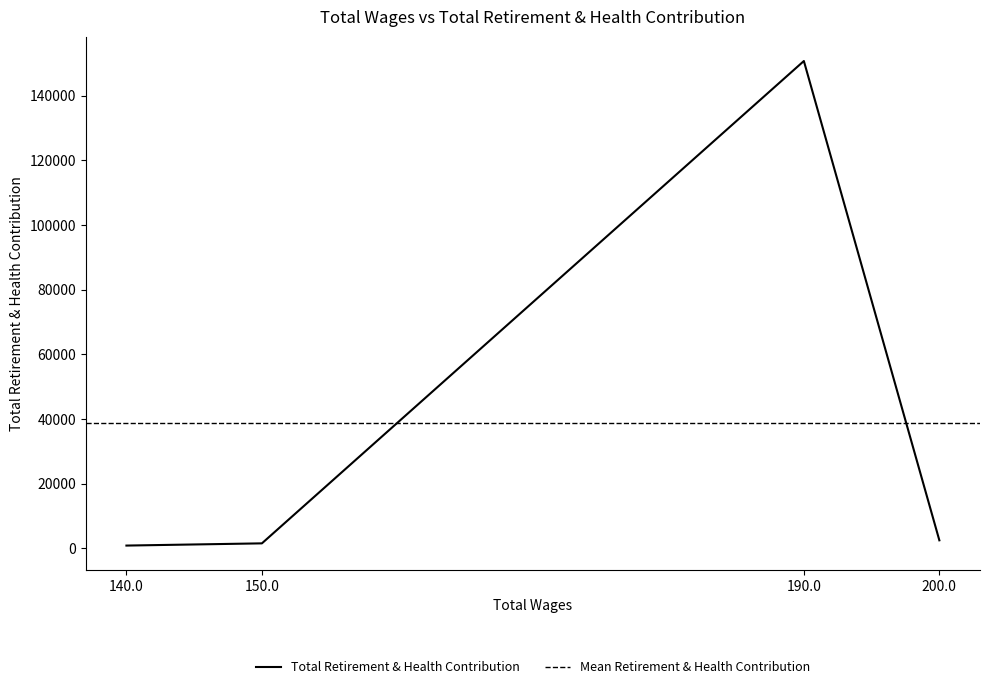

At which category does the data reach its first local peak?

190.0